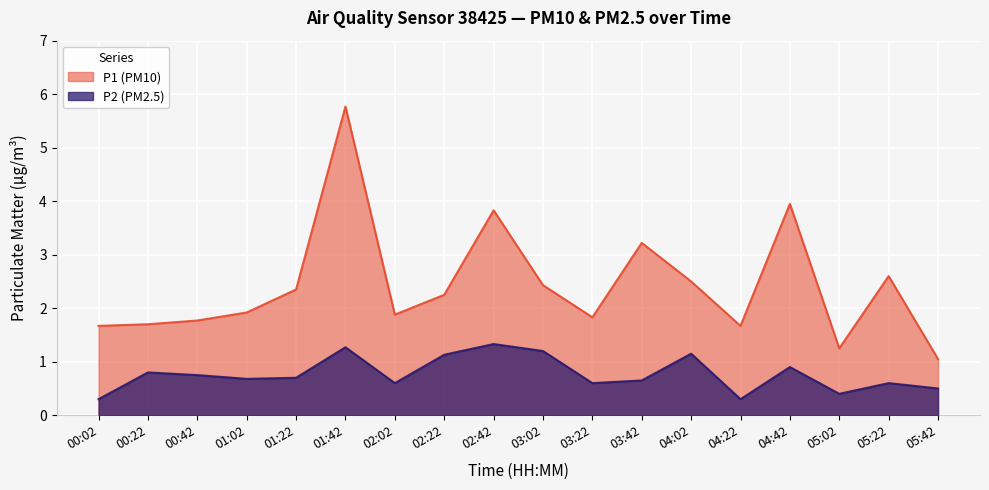

True or false: P2 (PM2.5) has a value of 0.8 at 03:22.

False